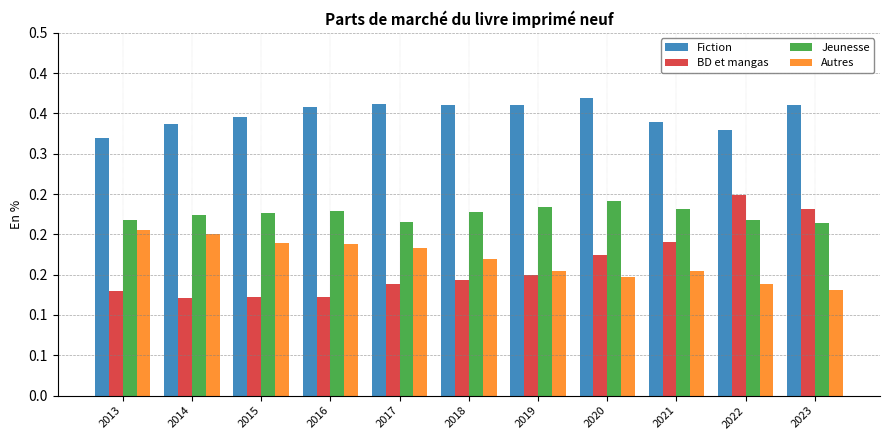

Which category has the highest value in the Autres series?

2013